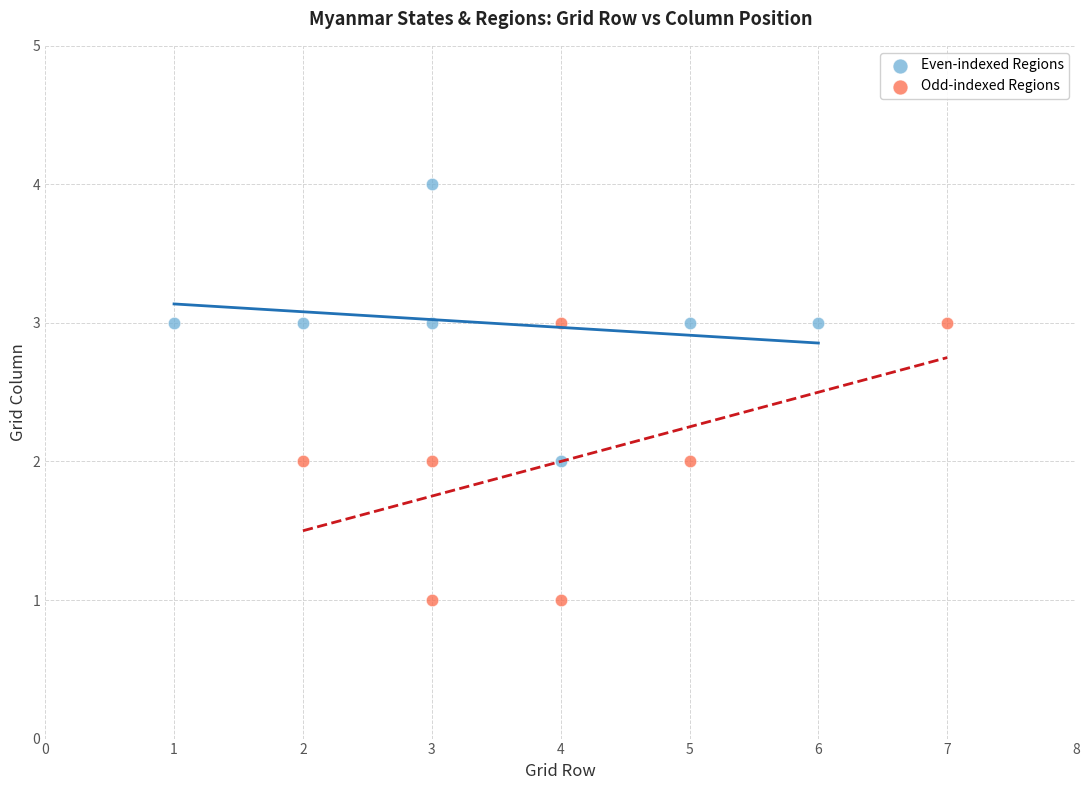

Which series reaches the maximum Y coordinate?

Even-indexed Regions